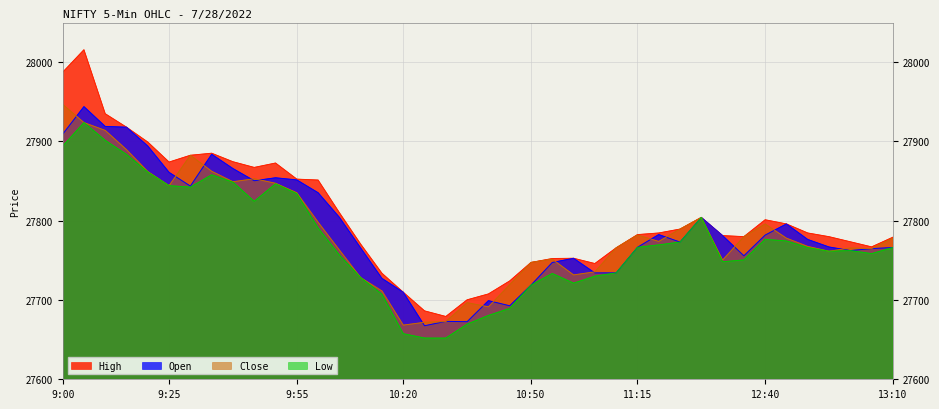

Reading left to right, what are all the values shown in this chart?

High: 9:00=27987.3	9:05=28015.7	9:10=27935.0	9:15=27918.0	9:20=27899.2	9:25=27874.0	9:30=27882.6	9:35=27885.2	9:40=27874.4	9:45=27867.2	9:50=27872.8	9:55=27852.5	10:00=27851.3	10:05=27810.1	10:10=27770.5	10:15=27733.7	10:20=27709.8	10:25=27686.3	10:30=27679.2	10:35=27700.2	10:40=27707.6	10:45=27724.0	10:50=27747.4	10:55=27752.3	11:00=27752.6	11:05=27746.0	11:10=27765.8	11:15=27782.5	11:20=27784.5	11:25=27789.5	11:30=27804.2	12:30=27781.2	12:35=27779.9	12:40=27801.2	12:45=27796.0	12:50=27784.5	12:55=27779.9	13:00=27773.4	13:05=27767.0	13:10=27779.2
Open: 9:00=27909.2	9:05=27944.0	9:10=27919.0	9:15=27918.0	9:20=27894.2	9:25=27861.0	9:30=27843.7	9:35=27883.9	9:40=27865.8	9:45=27850.5	9:50=27854.2	9:55=27851.5	10:00=27835.4	10:05=27804.3	10:10=27765.7	10:15=27727.2	10:20=27709.8	10:25=27667.5	10:30=27673.0	10:35=27672.7	10:40=27699.2	10:45=27692.7	10:50=27718.8	10:55=27747.4	11:00=27752.6	11:05=27734.2	11:10=27734.2	11:15=27766.5	11:20=27782.6	11:25=27773.1	11:30=27804.2	12:30=27781.2	12:35=27755.8	12:40=27781.9	12:45=27796.0	12:50=27776.4	12:55=27766.9	13:00=27762.4	13:05=27764.8	13:10=27766.2
Low: 9:00=27894.1	9:05=27923.8	9:10=27901.4	9:15=27883.6	9:20=27861.4	9:25=27844.2	9:30=27842.4	9:35=27857.9	9:40=27848.7	9:45=27824.5	9:50=27846.7	9:55=27834.2	10:00=27790.9	10:05=27756.8	10:10=27728.3	10:15=27707.2	10:20=27657.5	10:25=27652.0	10:30=27652.0	10:35=27669.6	10:40=27680.5	10:45=27689.5	10:50=27718.8	10:55=27733.5	11:00=27721.3	11:05=27730.1	11:10=27734.2	11:15=27766.5	11:20=27769.6	11:25=27773.1	11:30=27804.2	12:30=27748.3	12:35=27750.6	12:40=27776.6	12:45=27774.5	12:50=27766.1	12:55=27761.5	13:00=27762.4	13:05=27758.5	13:10=27766.2
Close: 9:00=27946.8	9:05=27923.8	9:10=27914.0	9:15=27889.7	9:20=27862.1	9:25=27844.2	9:30=27882.6	9:35=27862.4	9:40=27849.2	9:45=27853.0	9:50=27847.3	9:55=27835.3	10:00=27798.1	10:05=27763.1	10:10=27728.3	10:15=27711.4	10:20=27668.3	10:25=27671.9	10:30=27672.8	10:35=27696.6	10:40=27691.4	10:45=27719.3	10:50=27747.4	10:55=27751.5	11:00=27731.7	11:05=27735.5	11:10=27765.8	11:15=27781.9	11:20=27773.9	11:25=27789.5	11:30=27804.2	12:30=27750.4	12:35=27779.9	12:40=27795.9	12:45=27778.0	12:50=27767.6	12:55=27761.5	13:00=27765.6	13:05=27764.9	13:10=27777.9